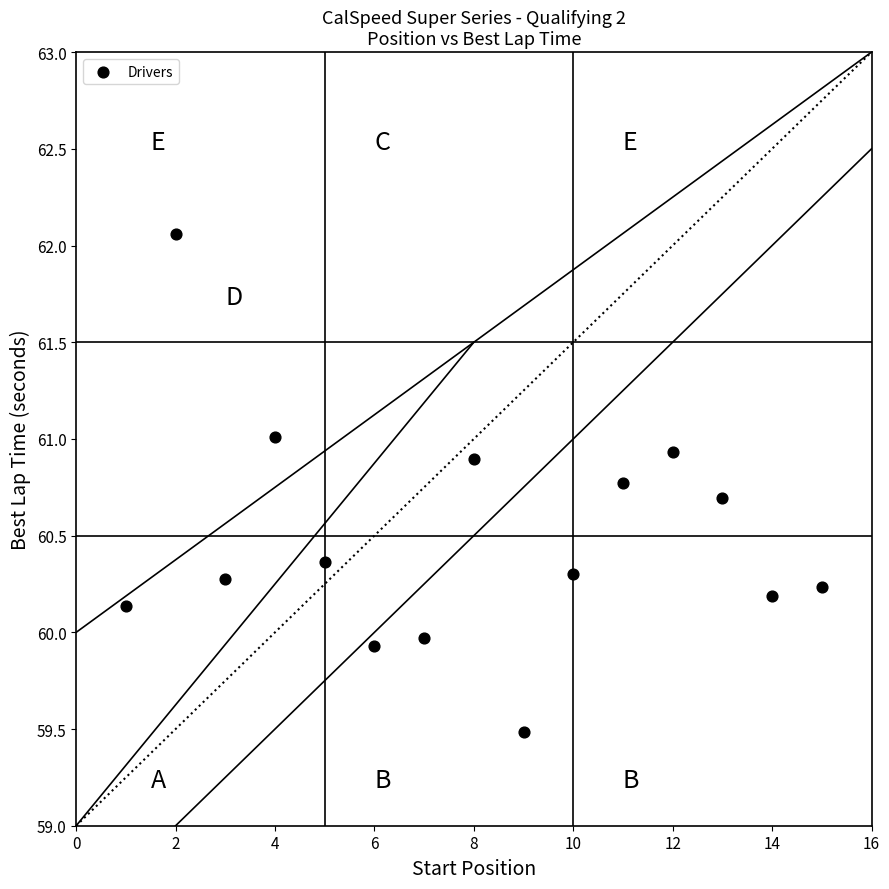

What is the range of X values (max minus min)?

14.0